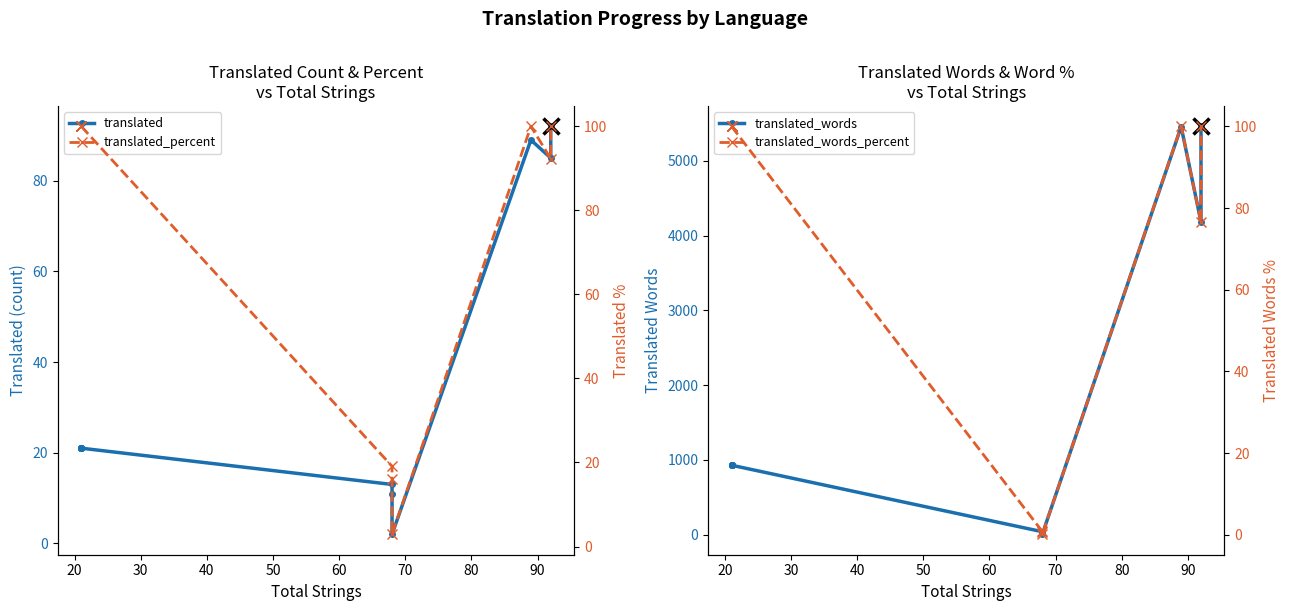

What is the difference between the maximum and minimum values in the translated series?

90.0